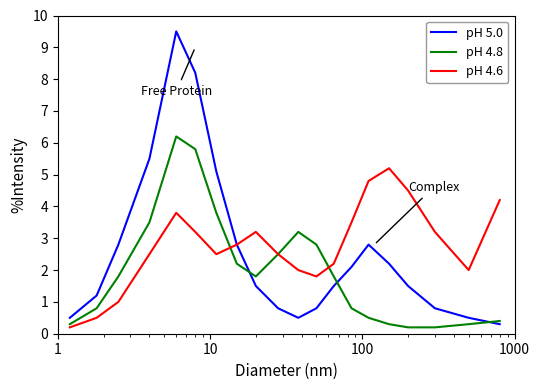

Which series has the widest spread of values?

pH 5.0